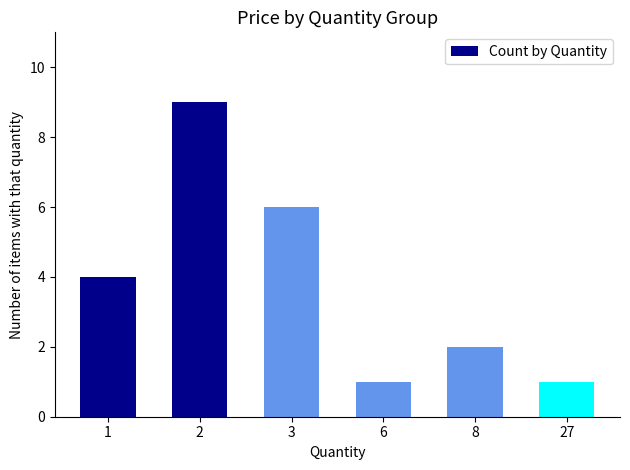

Are the bars grouped side by side (vs. stacked)?

No